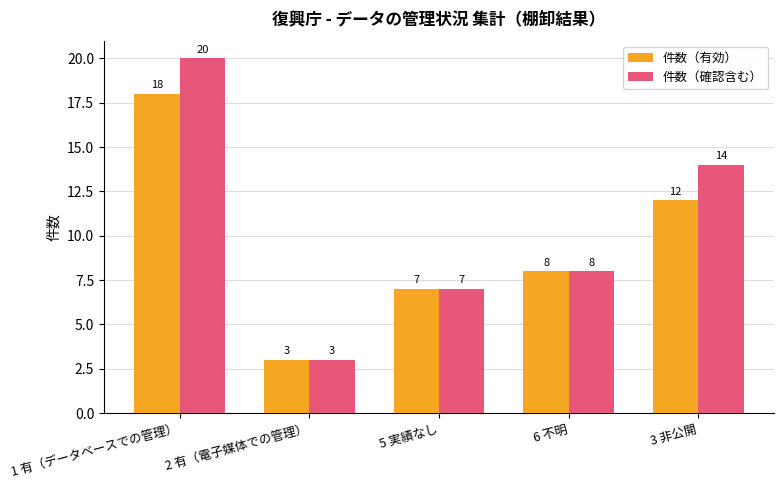

Reading left to right, transcribe all the data shown in this chart.

件数（有効）: 18	3	7	8	12
件数（確認含む）: 20	3	7	8	14